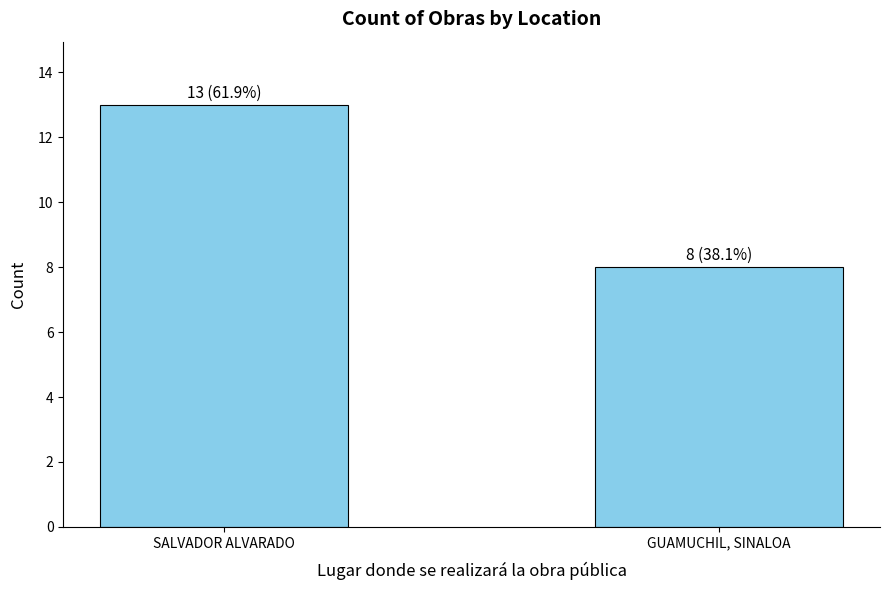

True or false: the data shows 12 at GUAMUCHIL, SINALOA.

False